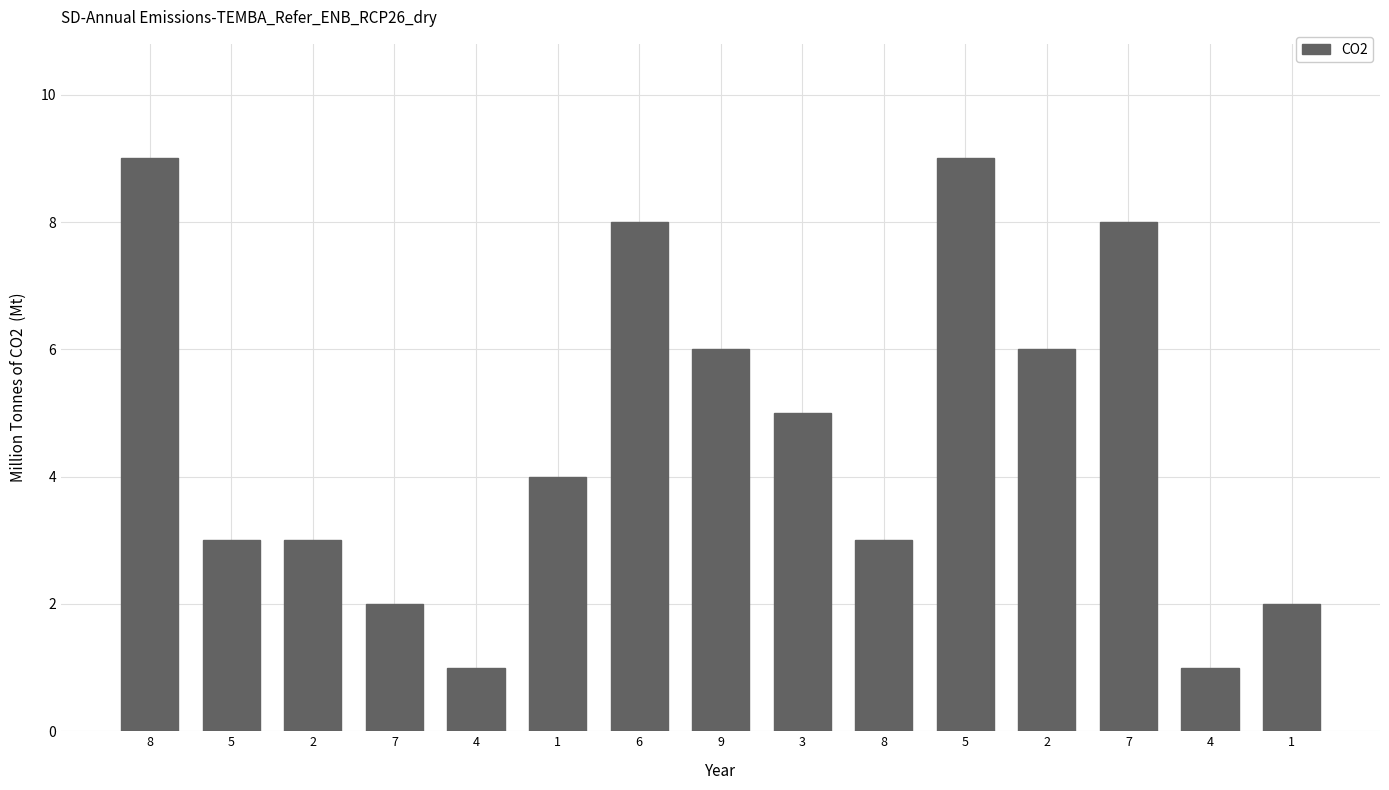

Does the chart contain stacked bars?

No